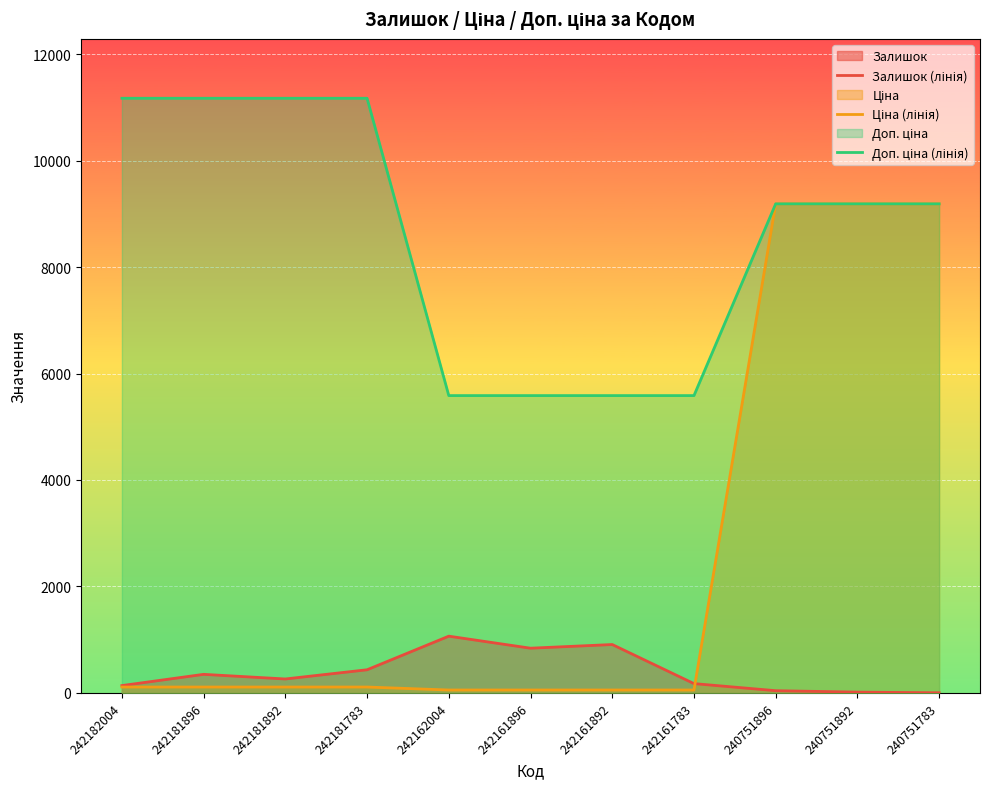

The value of Ціна (лінія) at 242181783 is 111.7. True or false?

True